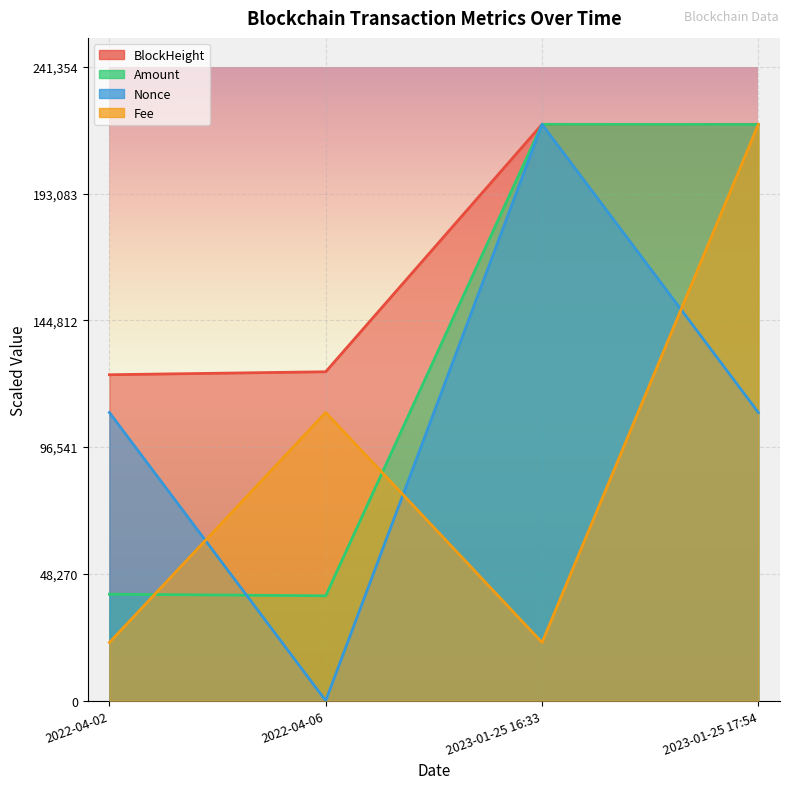

Reading left to right, transcribe all the data shown in this chart.

BlockHeight: 124090.0	125219.0	219399.0	219413.0
Amount: 40538.6	39930.5	219413.0	219355.1
Nonce: 109706.5	0.0	219413.0	109706.5
Fee: 22160.7	109706.5	22160.7	219413.0